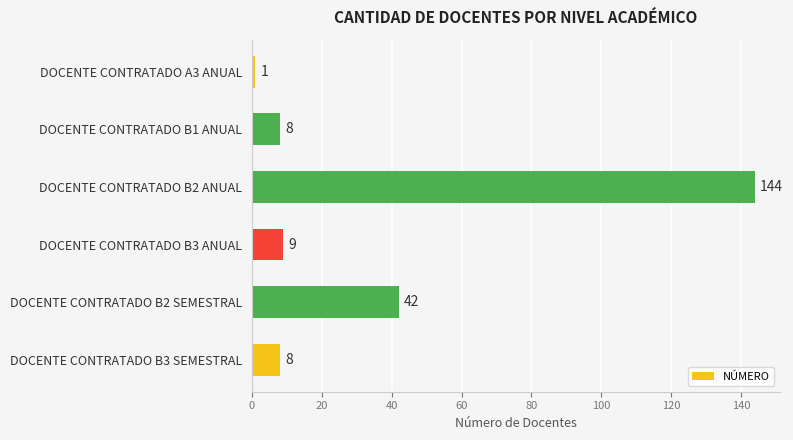

What is the label of the 2nd bar from the top?

DOCENTE CONTRATADO B1 ANUAL